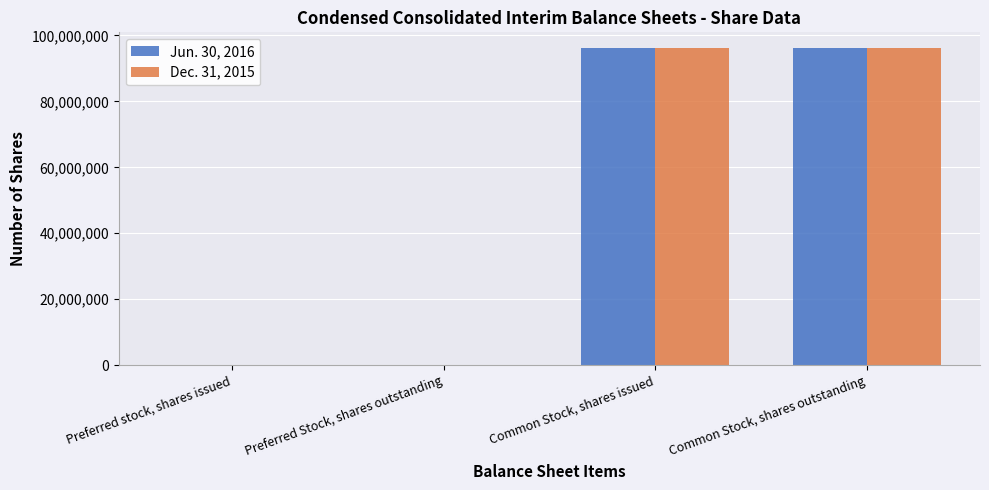

Is it true that Dec. 31, 2015 equals -52066223 at Preferred stock, shares issued?

False